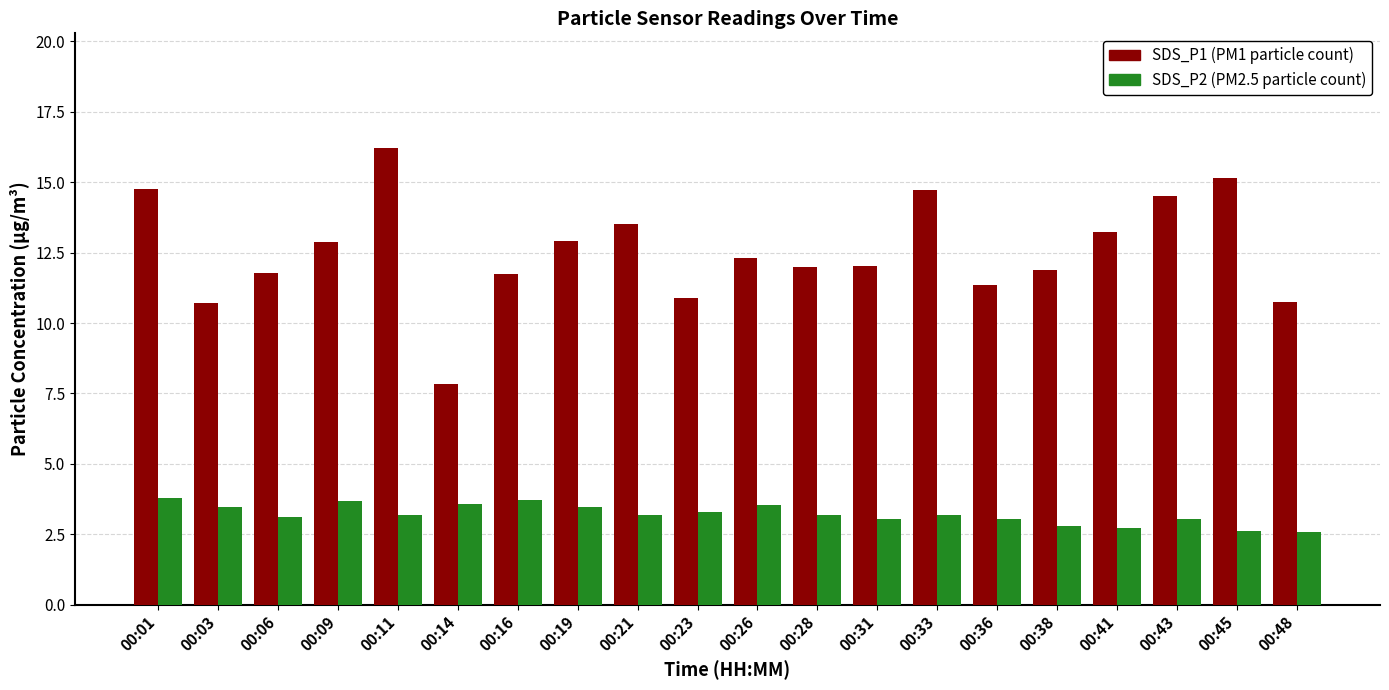

How many bars are there in total?

40